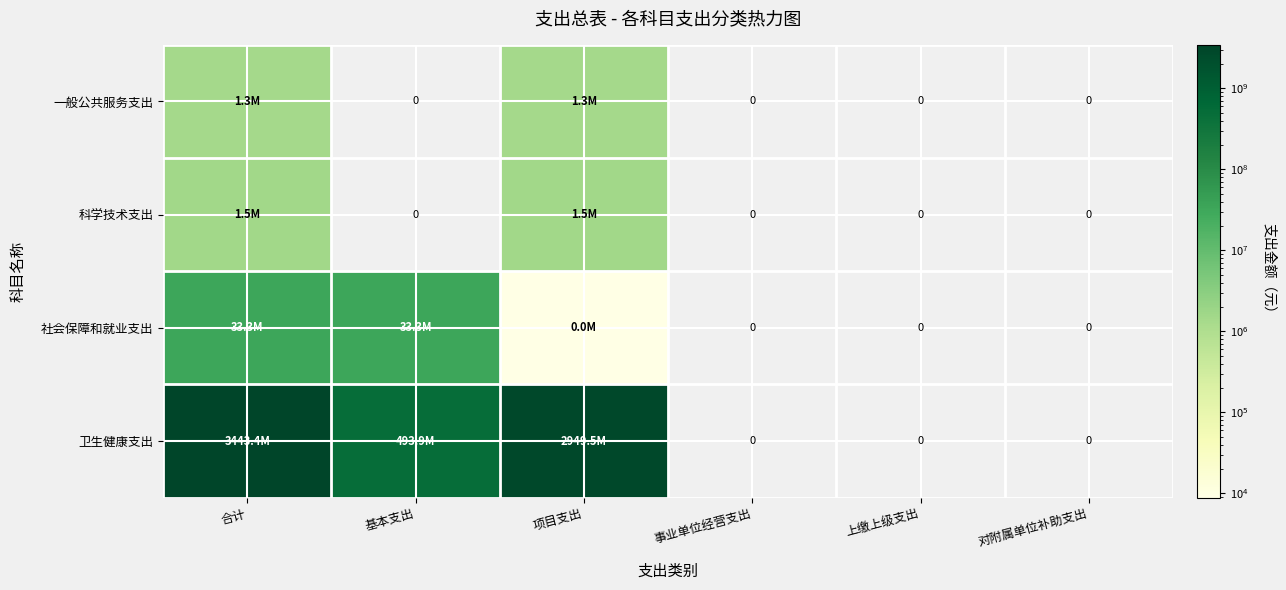

Count the number of categories in the chart.

6